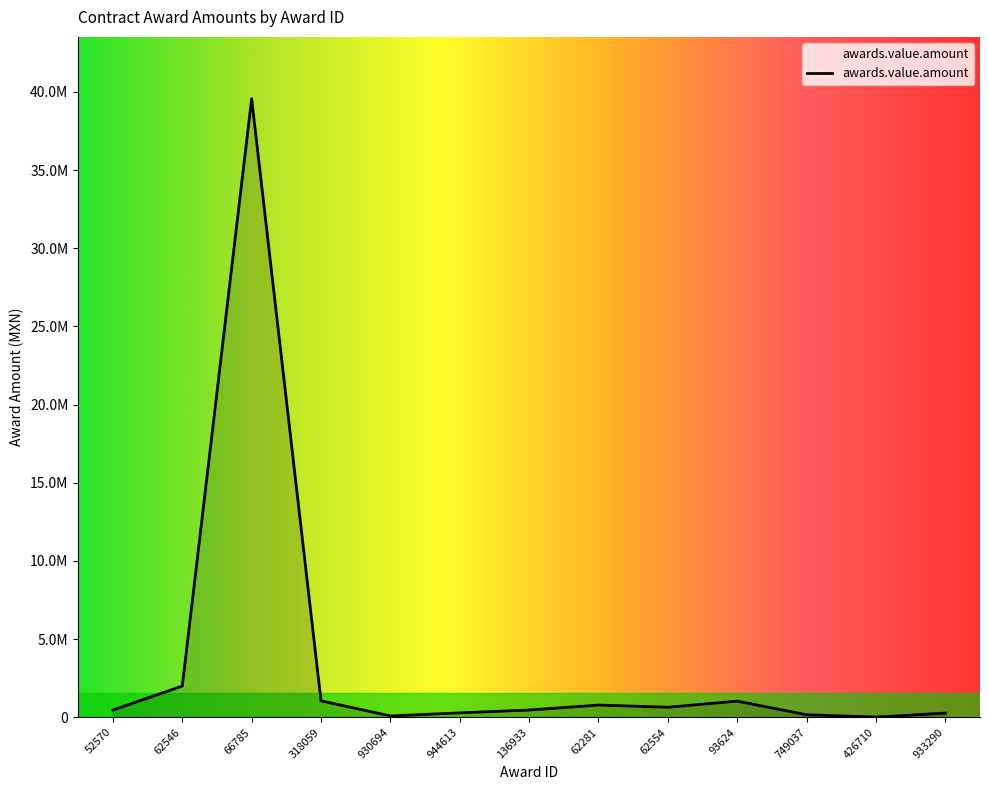

How many interior local valleys (lower than both neighbors) does the data have?

3